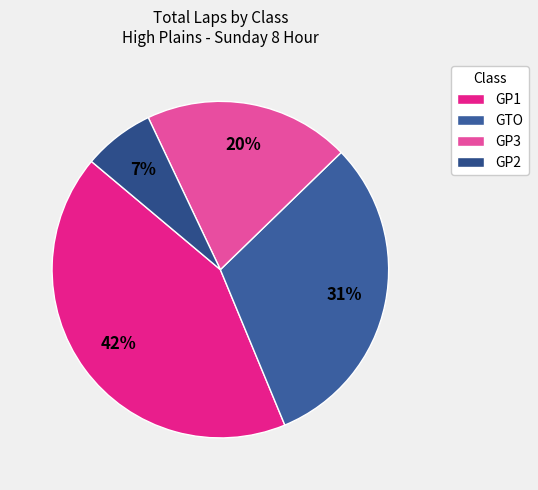

To the nearest percent, what is the average slice percentage?

25%